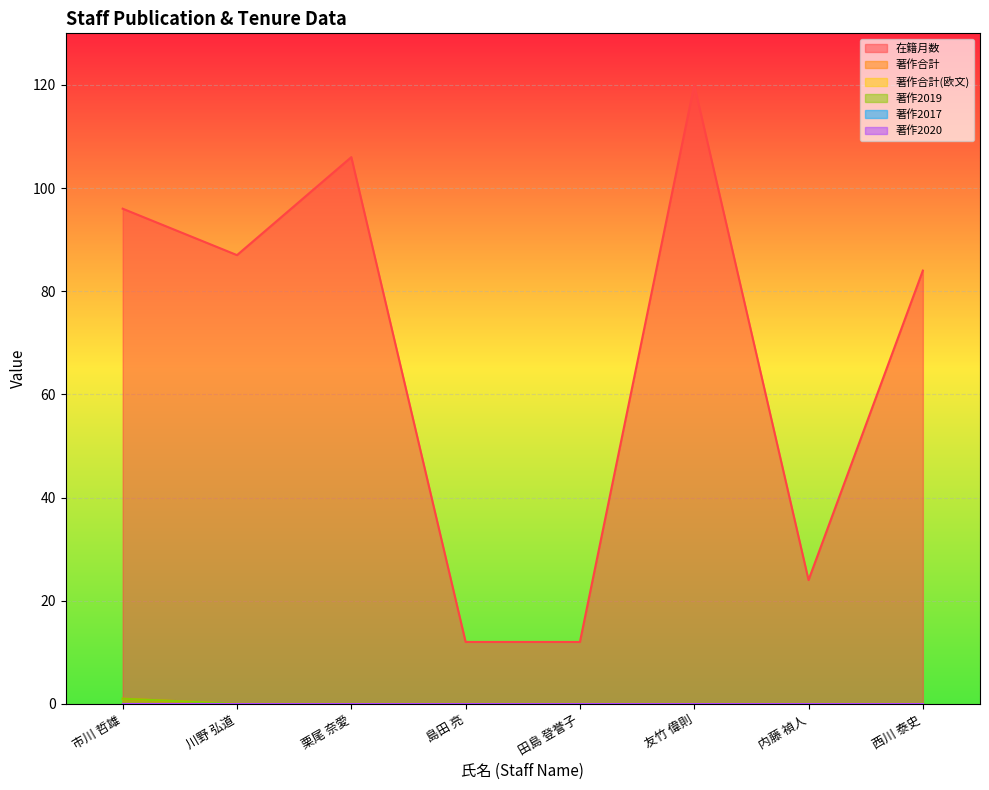

Does the chart display data point markers on the line(s)?

No